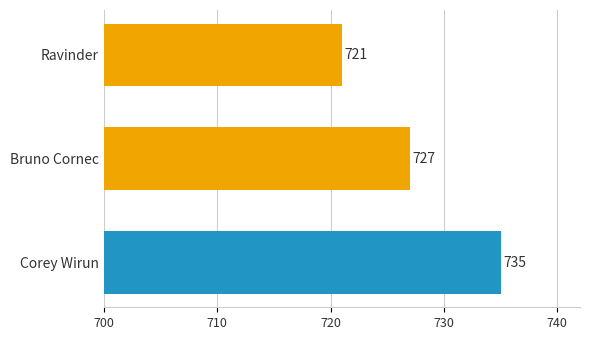

Which label corresponds to the largest value in the chart?

Corey Wirun